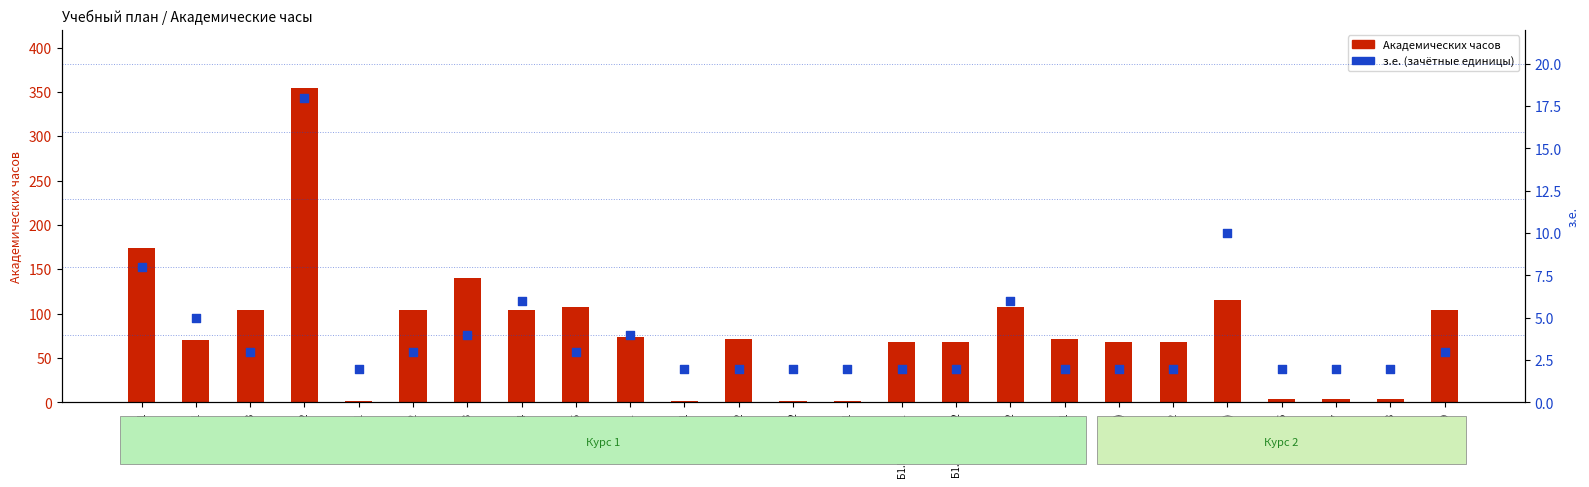

Which series has the largest Y range (max minus min)?

Академических часов (зимняя)